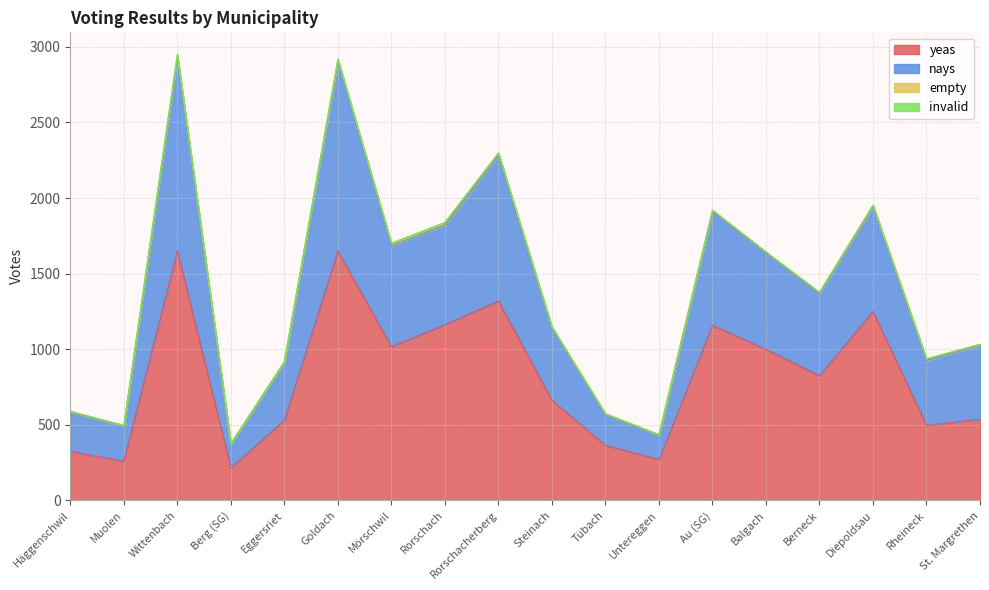

True or false: yeas and nays intersect in this chart.

False